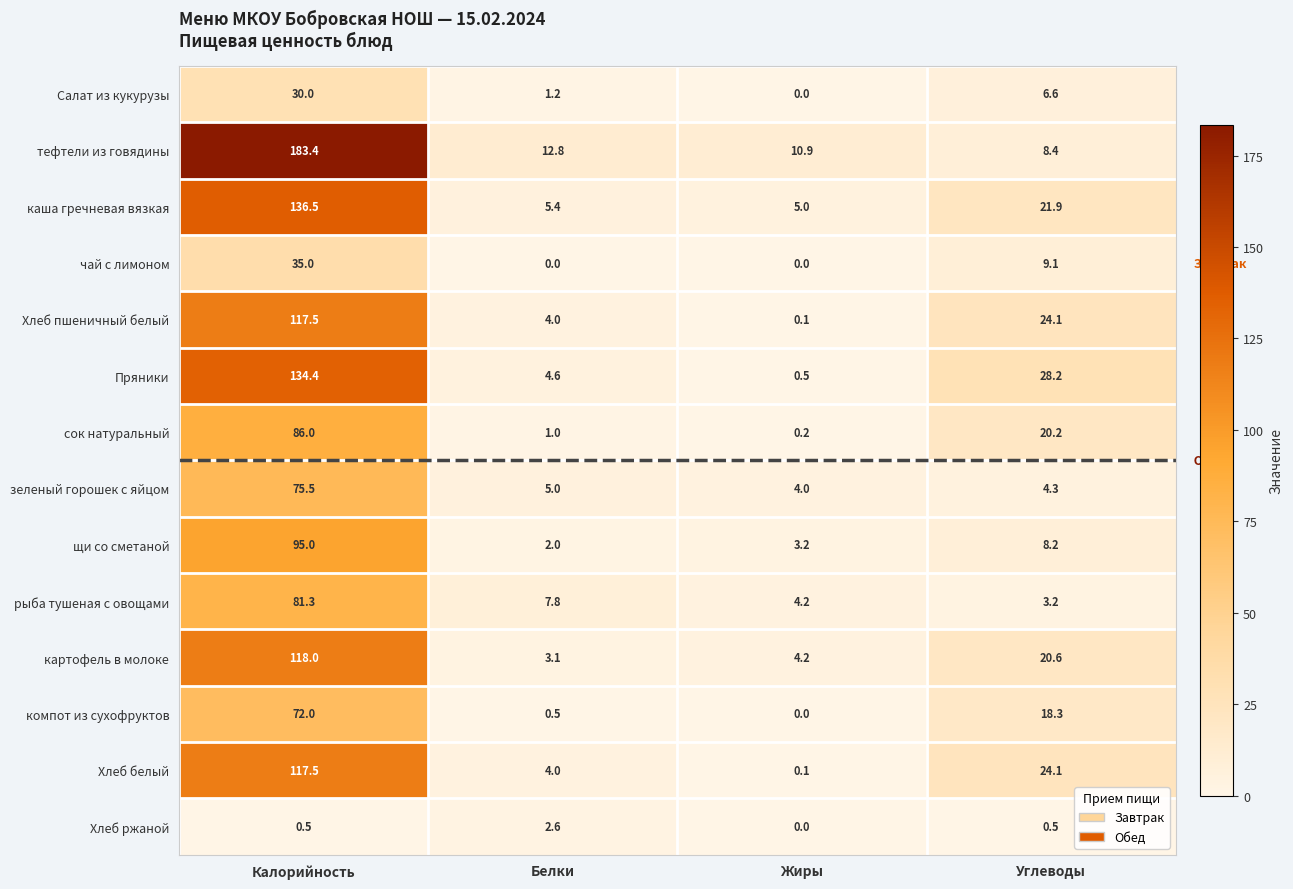

How many data points does each series have?

4